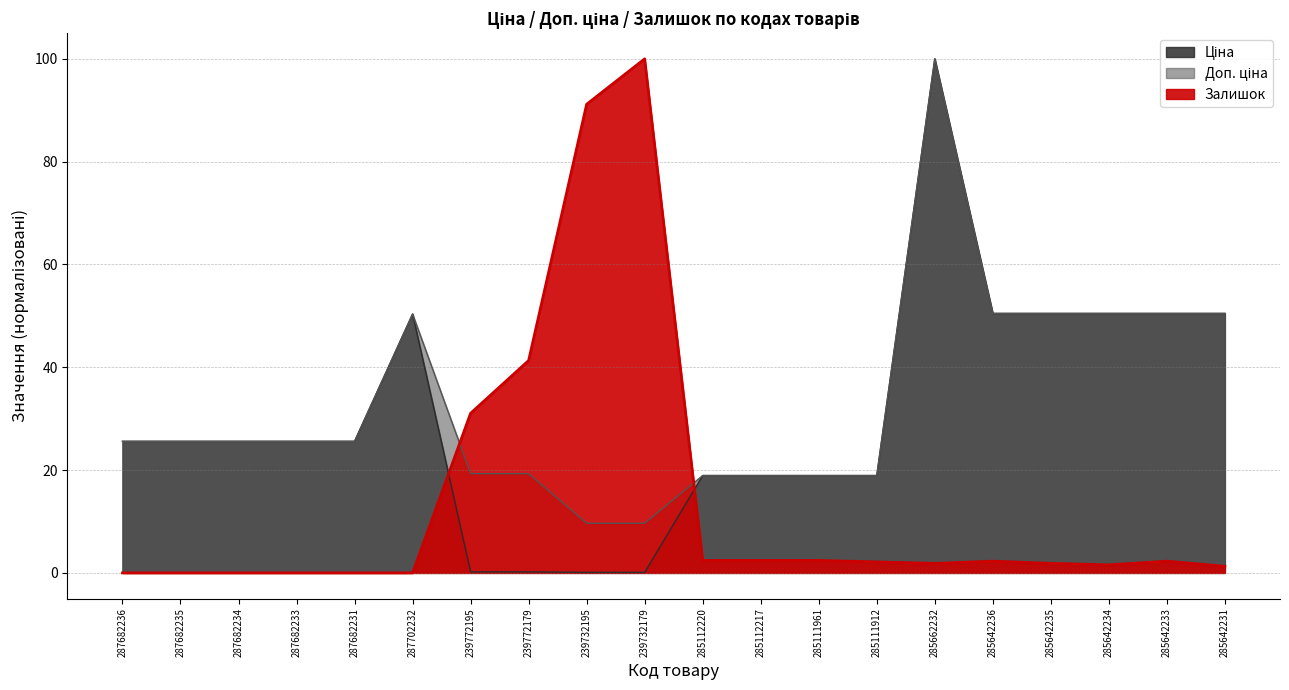

Which label corresponds to the smallest value in the chart?

287682236